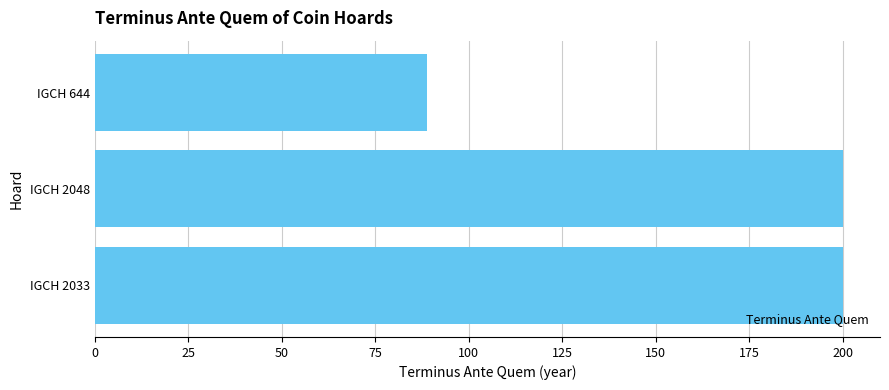

True or false: the data shows 104 at IGCH 2048.

False